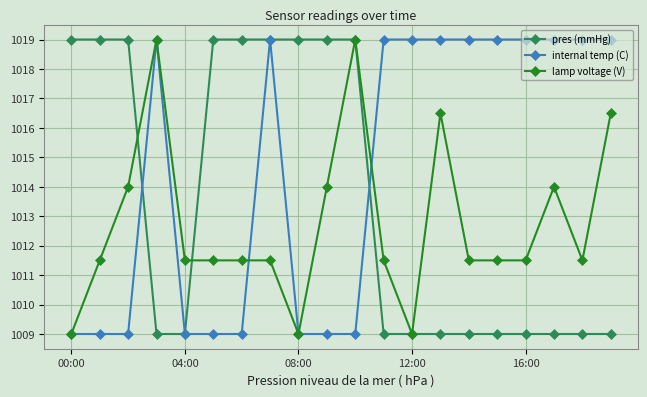

Is this an area chart (filled region under the line)?

No